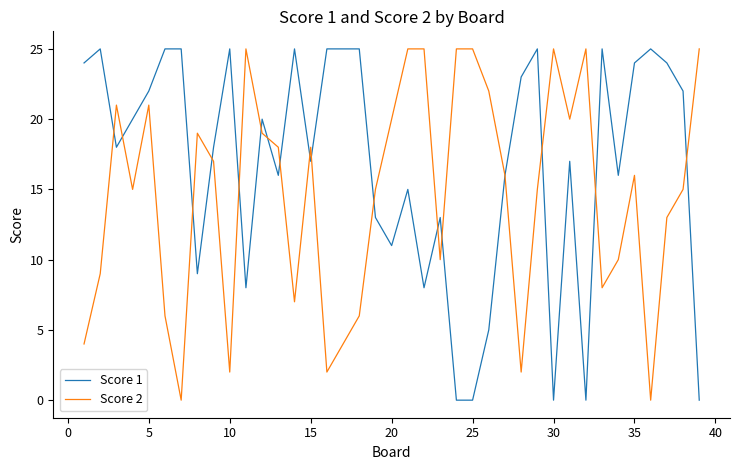

What is the greatest value displayed?

25